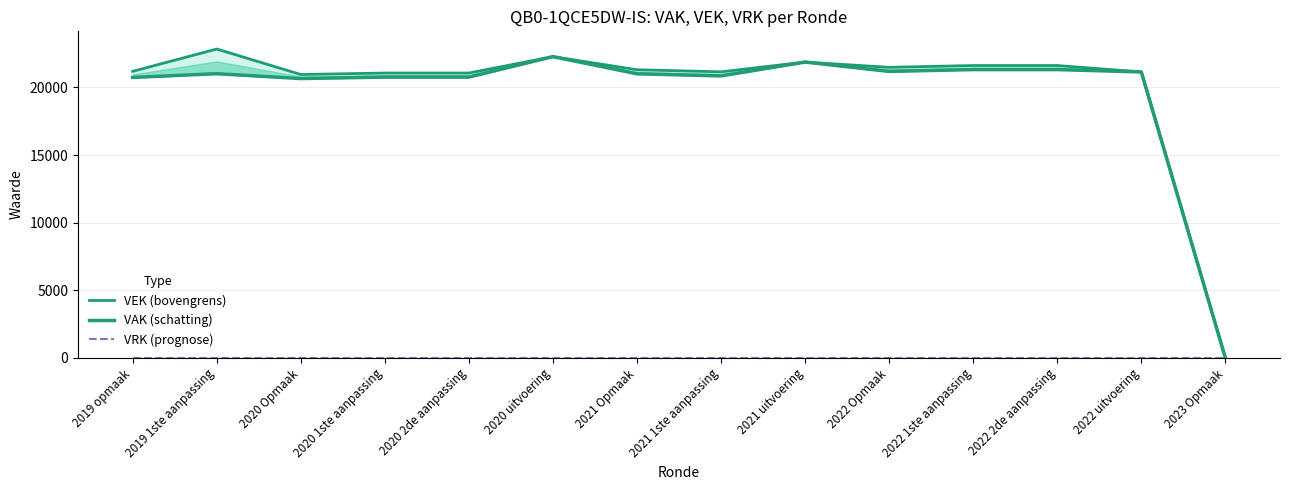

Reading left to right, list all the values displayed in this chart.

VEK (bovengrens): 2019 opmaak=21190	2019 1ste aanpassing=22842	2020 Opmaak=20958	2020 1ste aanpassing=21067	2020 2de aanpassing=21067	2020 uitvoering=22279	2021 Opmaak=21310	2021 1ste aanpassing=21155	2021 uitvoering=21877	2022 Opmaak=21488	2022 1ste aanpassing=21622	2022 2de aanpassing=21622	2022 uitvoering=21147	2023 Opmaak=0
VAK (schatting): 2019 opmaak=20740	2019 1ste aanpassing=21016	2020 Opmaak=20657	2020 1ste aanpassing=20766	2020 2de aanpassing=20766	2020 uitvoering=22279	2021 Opmaak=21009	2021 1ste aanpassing=20854	2021 uitvoering=21877	2022 Opmaak=21187	2022 1ste aanpassing=21321	2022 2de aanpassing=21321	2022 uitvoering=21147	2023 Opmaak=0
VRK (prognose): 2019 opmaak=0	2019 1ste aanpassing=0	2020 Opmaak=0	2020 1ste aanpassing=0	2020 2de aanpassing=0	2020 uitvoering=0	2021 Opmaak=0	2021 1ste aanpassing=0	2021 uitvoering=0	2022 Opmaak=0	2022 1ste aanpassing=0	2022 2de aanpassing=0	2022 uitvoering=0	2023 Opmaak=0